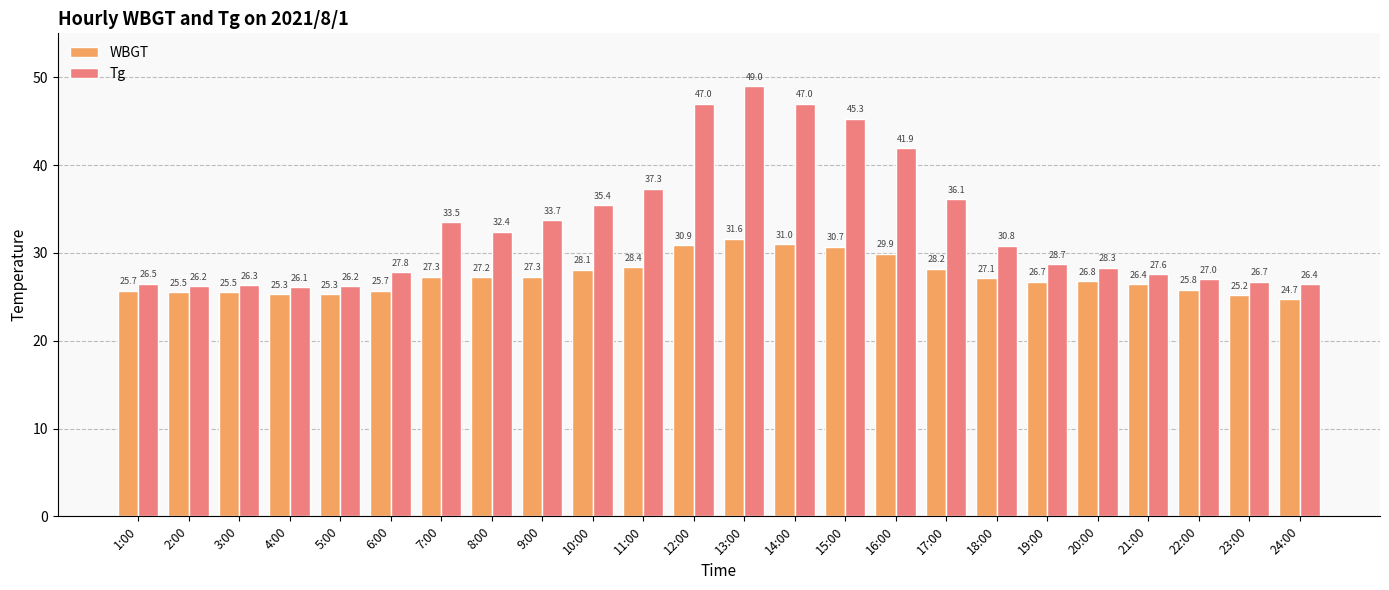

Rank the series by their maximum value, from highest to lowest.

Tg, WBGT